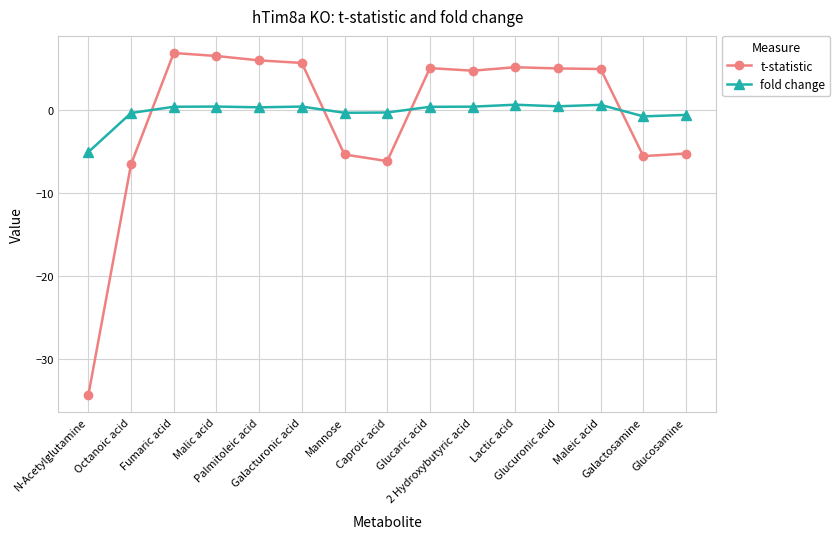

What is the difference between the maximum and minimum values in the t-statistic series?

41.2